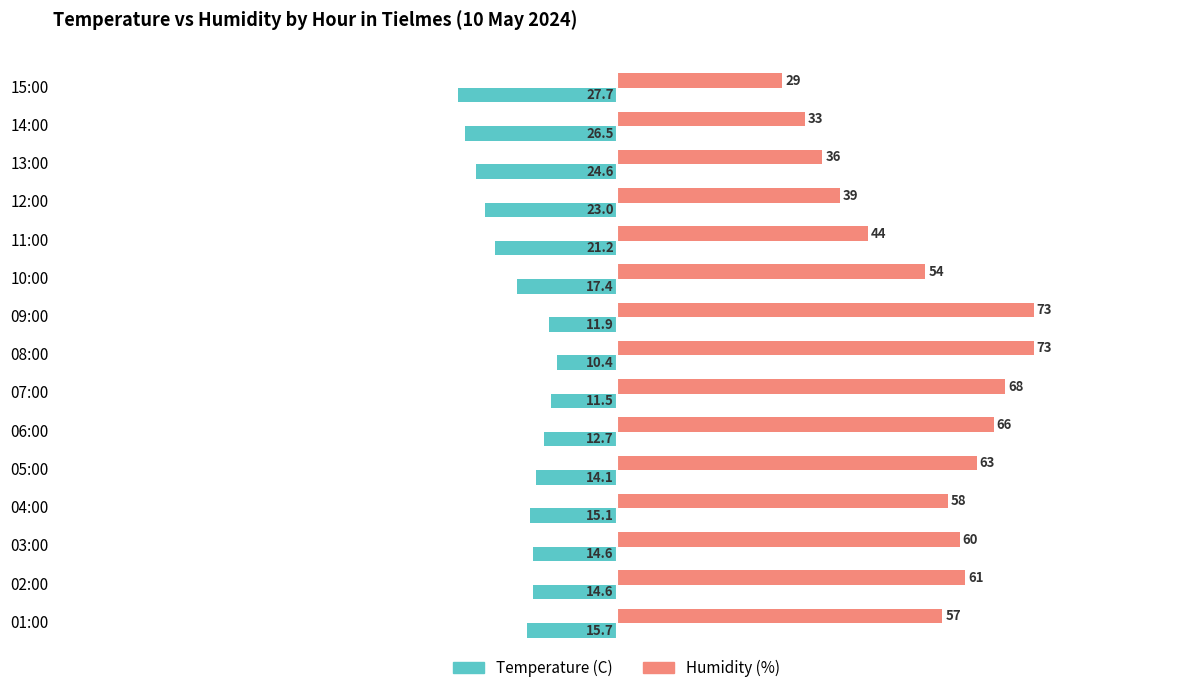

List the series in order of their peak value, lowest first.

Temperature (C), Humidity (%)